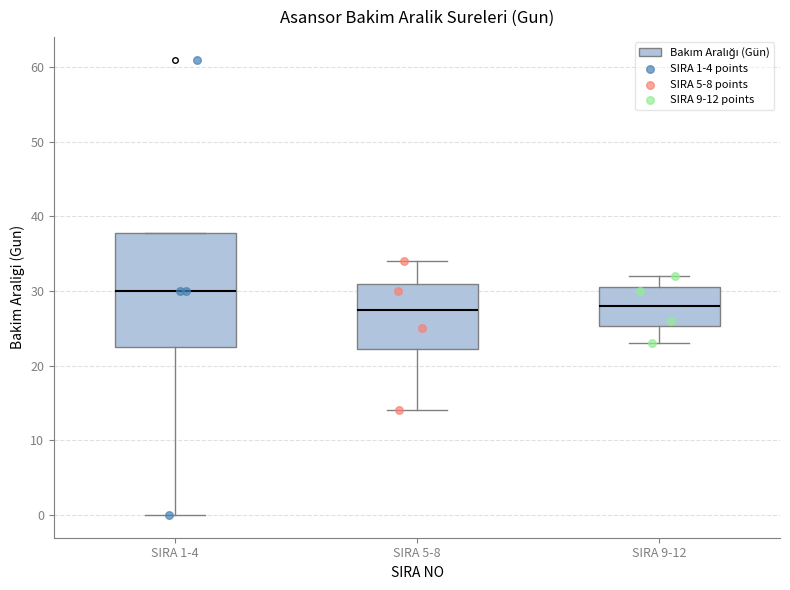

Where does the upper whisker of the box for SIRA 5-8 end on the y-axis? The values are not printed on the chart, so give them approximately, as read against the axis.

34